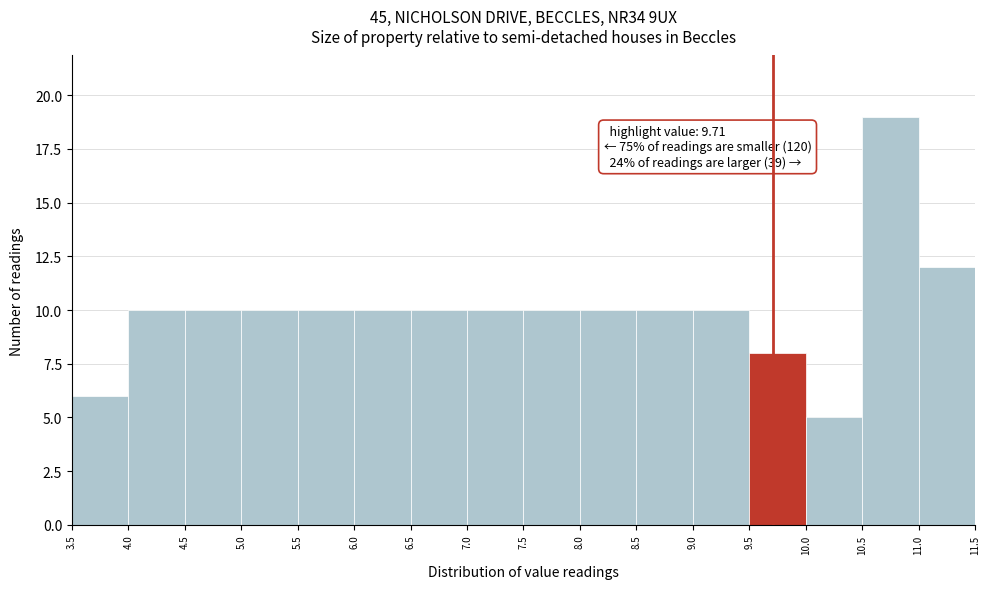

Which range on the x-axis has the tallest bar?

10.5 to 11.0